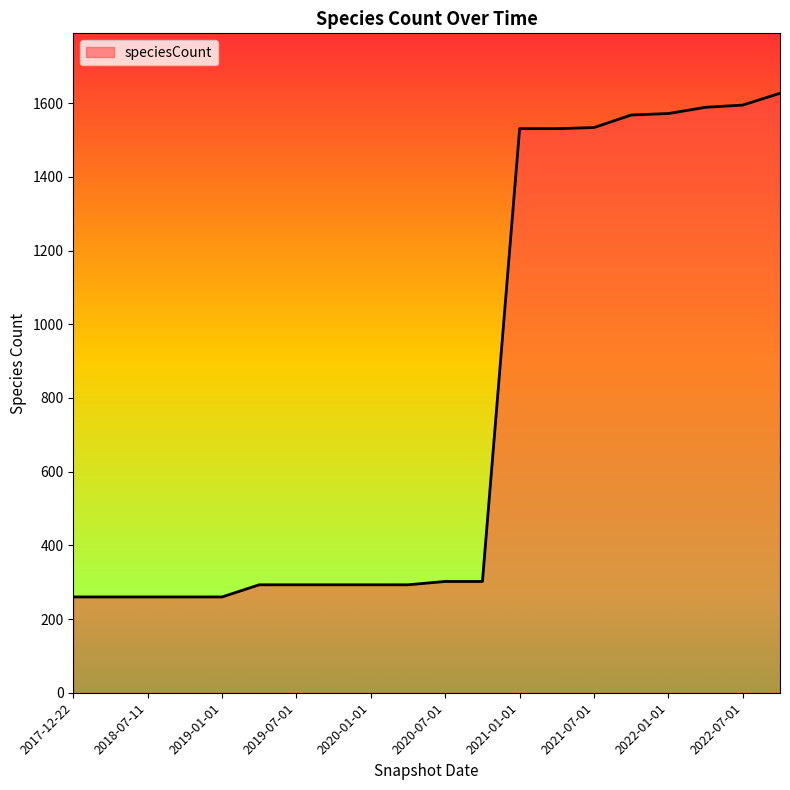

What is the smallest value displayed?

260